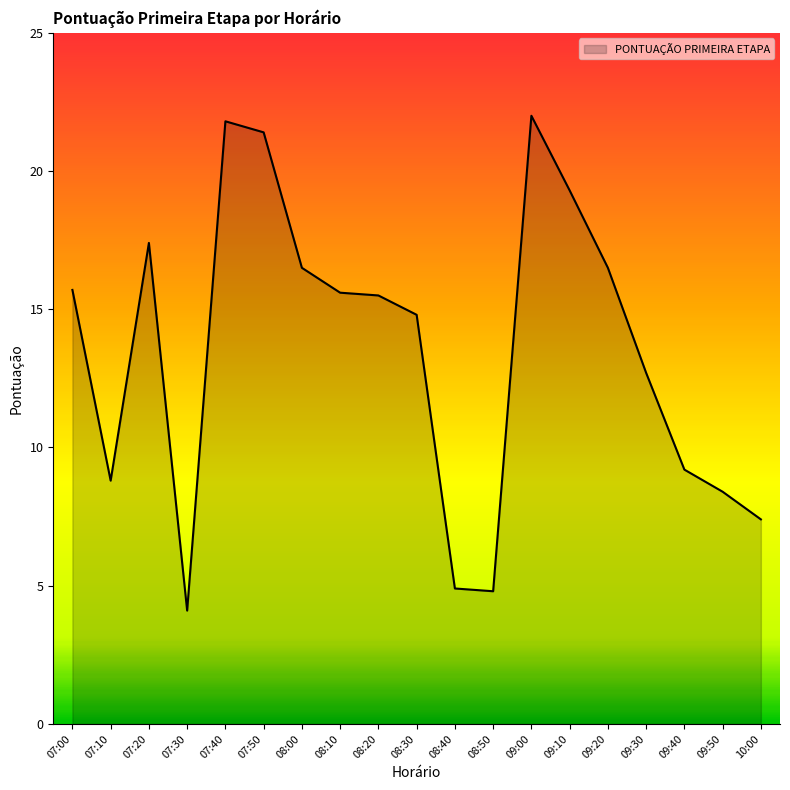

True or false: the data shows 28.7 at 09:20.

False